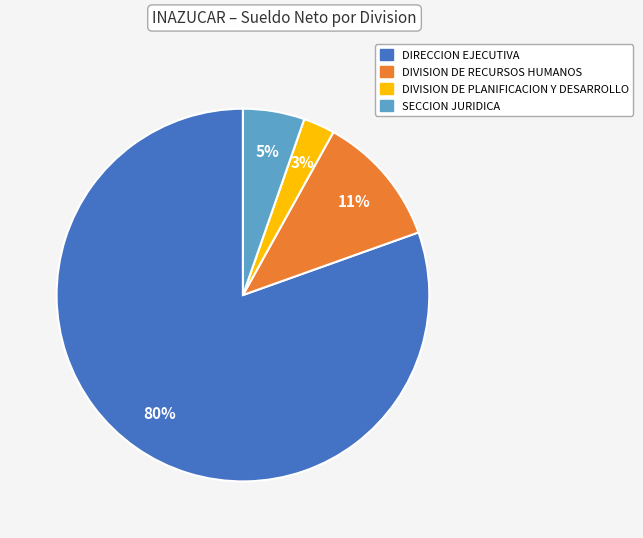

Do DIVISION DE RECURSOS HUMANOS and SECCION JURIDICA together represent more than half of the pie?

No